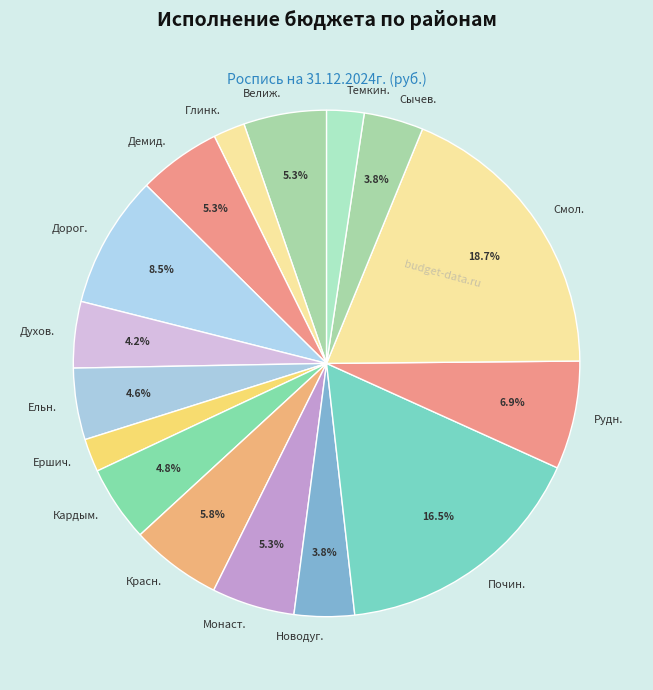

Does any single category account for the majority?

No